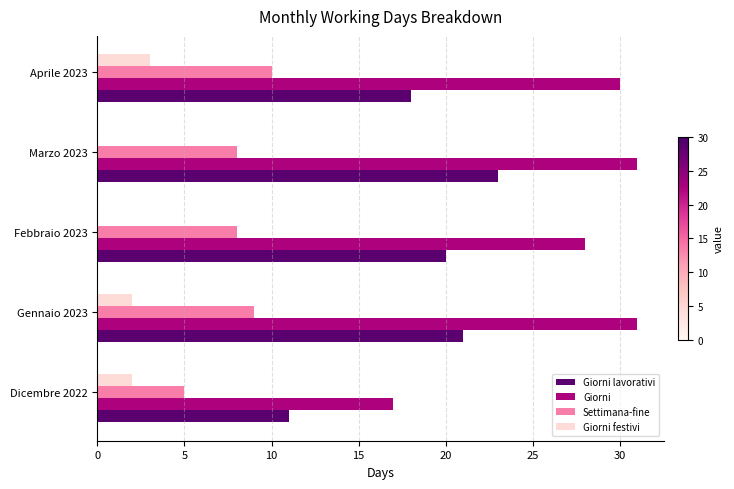

What is the total value across all series at Febbraio 2023?

56